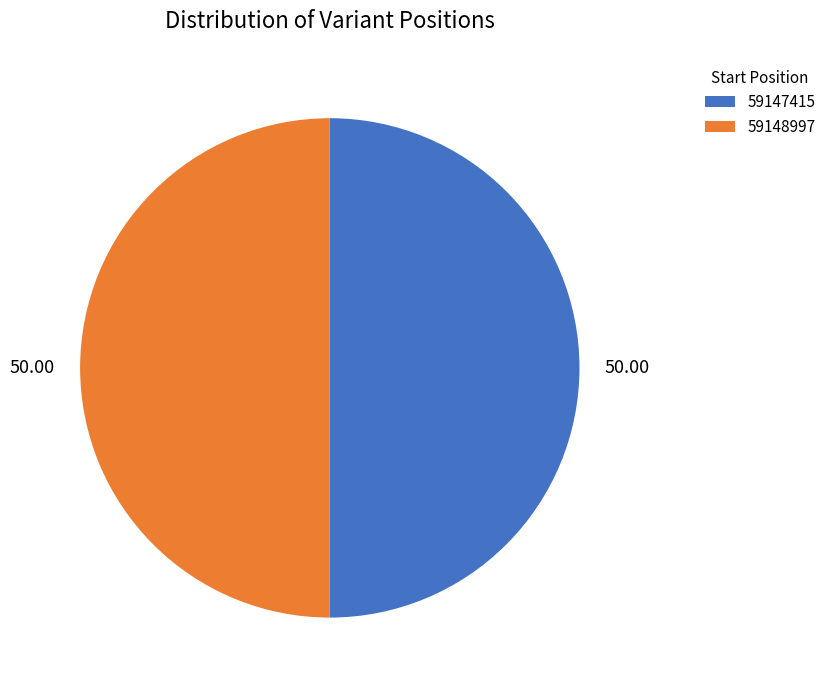

Combined, do 59147415 and 59148997 account for over 50%?

Yes